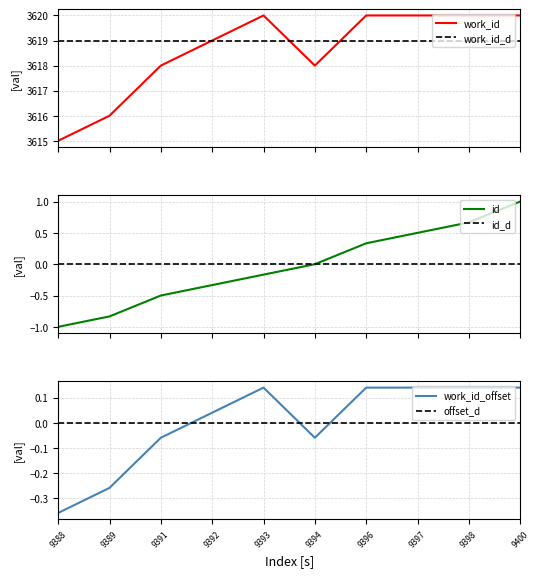

Where is the first local minimum for work_id?

9394